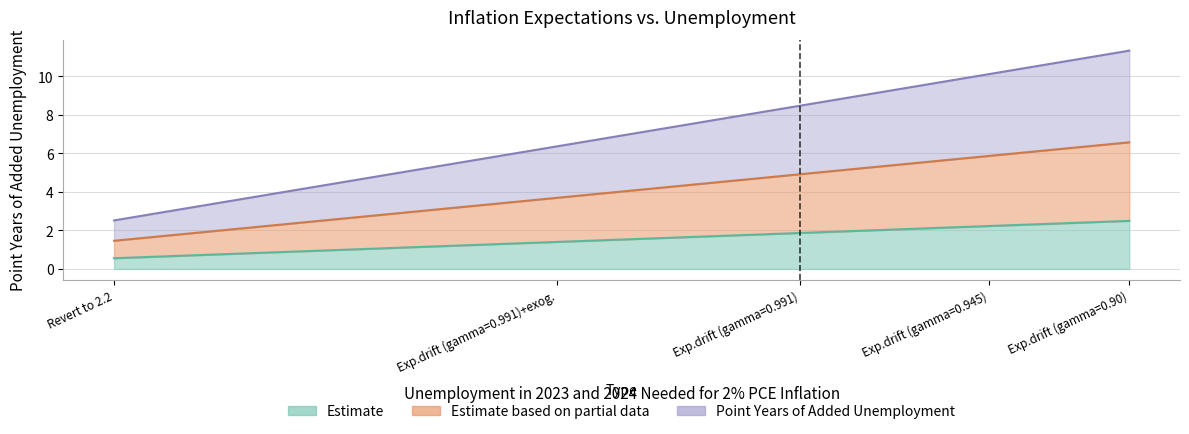

Count the values in the range 0 to 1.

2